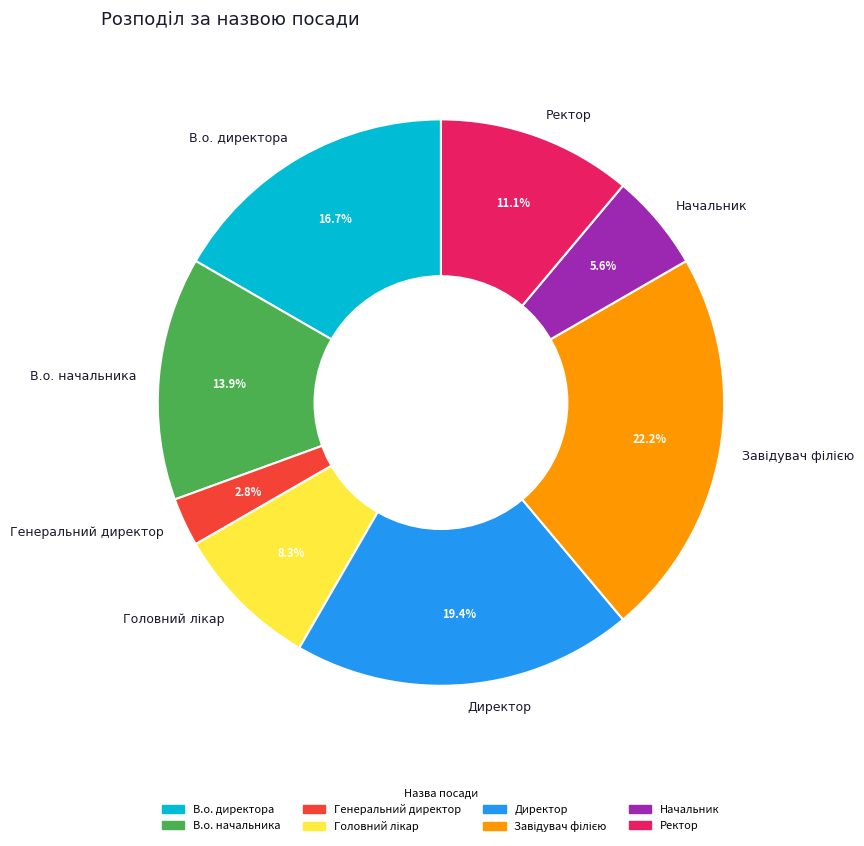

To the nearest percent, what is the average slice percentage?

12%